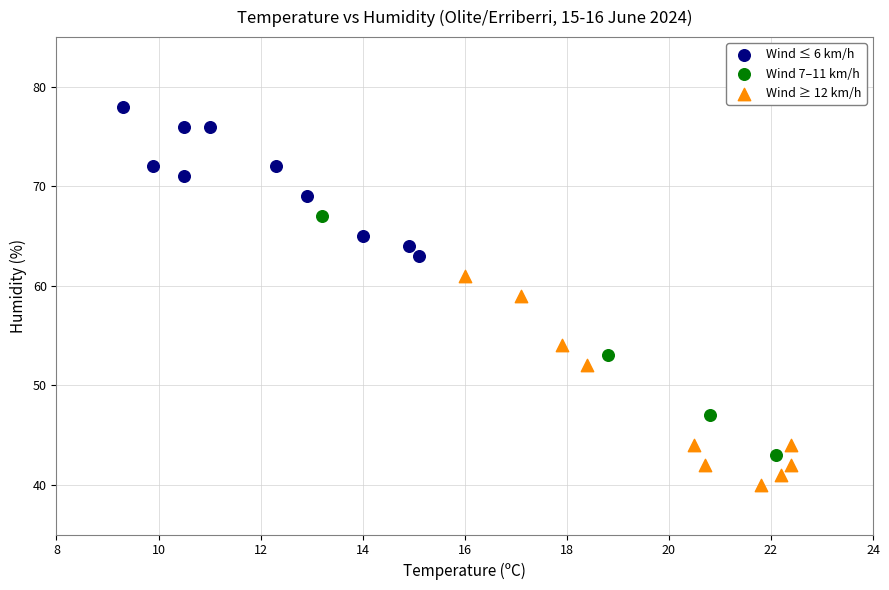

Which series reaches the minimum Y coordinate?

Wind ≥ 12 km/h